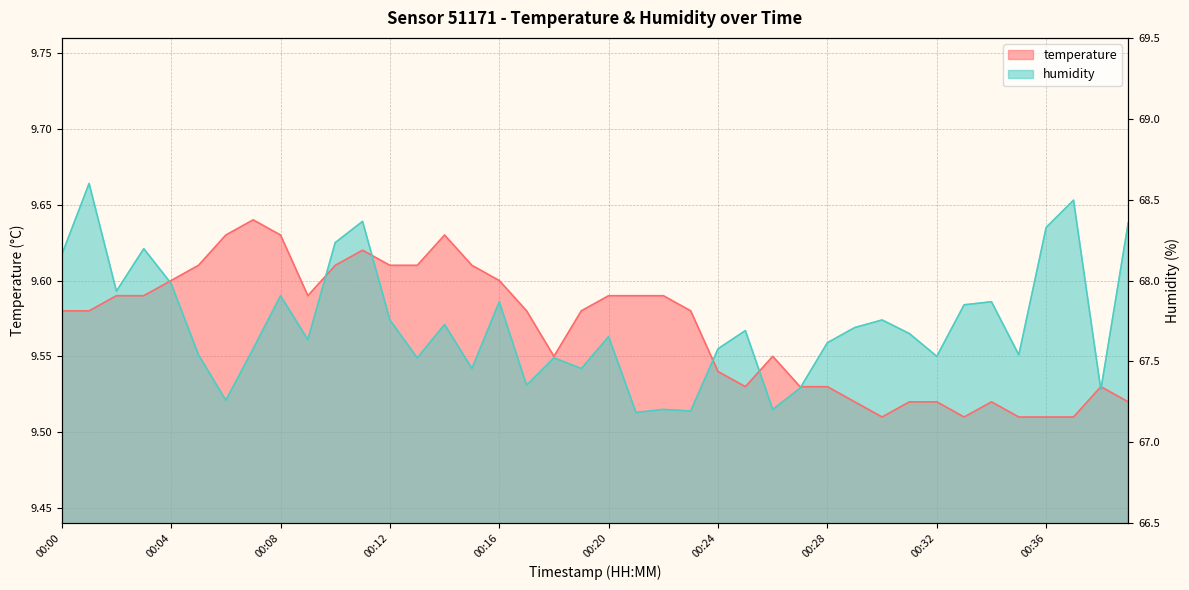

Count the temperature values in the range 9 to 10.

40